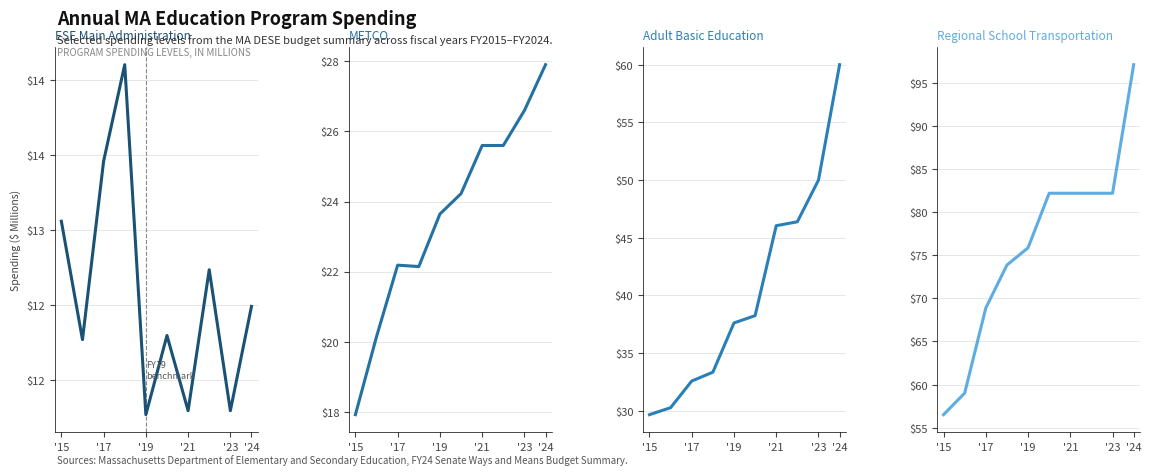

Reading right to left, list all the values displayed in this chart.

ESE Main Administration: 12.5	11.8	12.7	11.8	12.3	11.8	14.1	13.5	12.3	13.1
METCO: 27.9	26.6	25.6	25.6	24.2	23.6	22.1	22.2	20.1	17.9
Adult Basic Education: 60.0	50.0	46.4	46.0	38.2	37.6	33.4	32.6	30.3	29.7
Regional School Transportation: 97.1	82.2	82.2	82.2	82.2	75.9	73.9	68.9	59.0	56.5